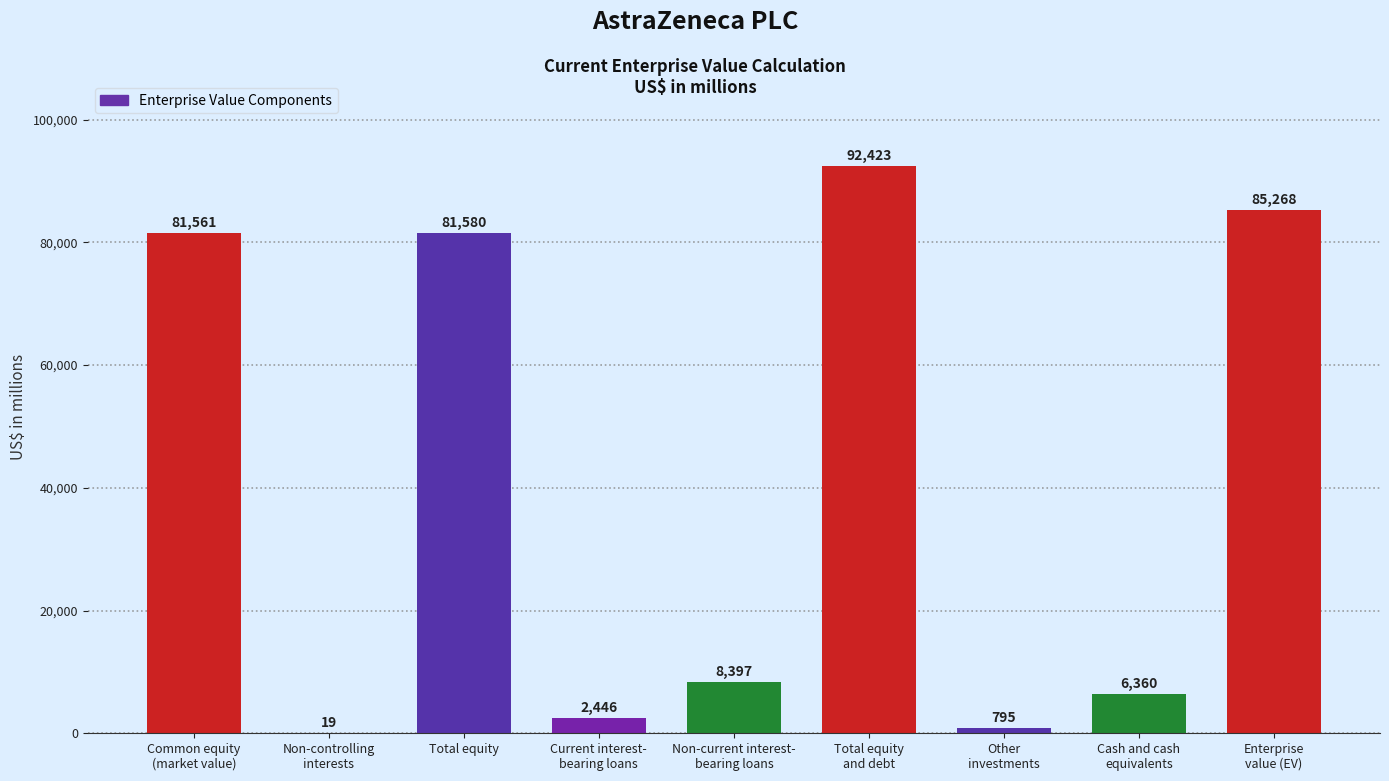

What is the sum of the values at Total equity
and debt and Cash and cash
equivalents?

98783